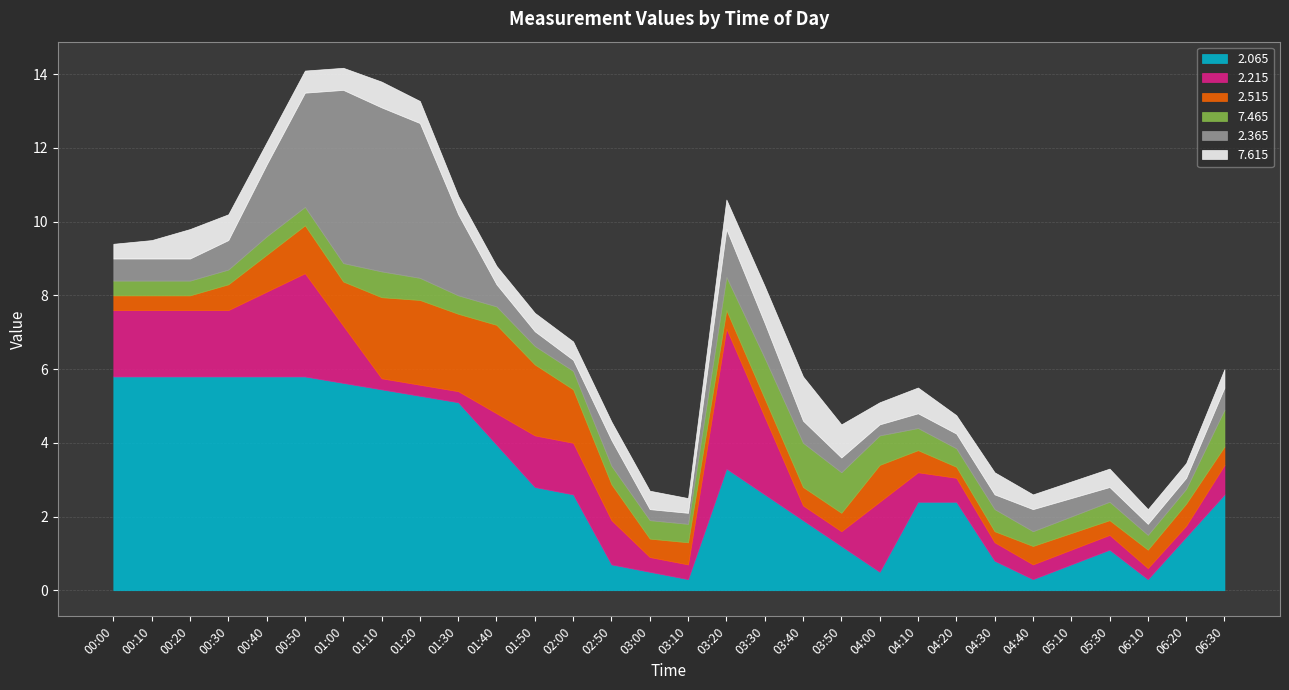

True or false: 2.365 and 2.515 cross at least once.

True